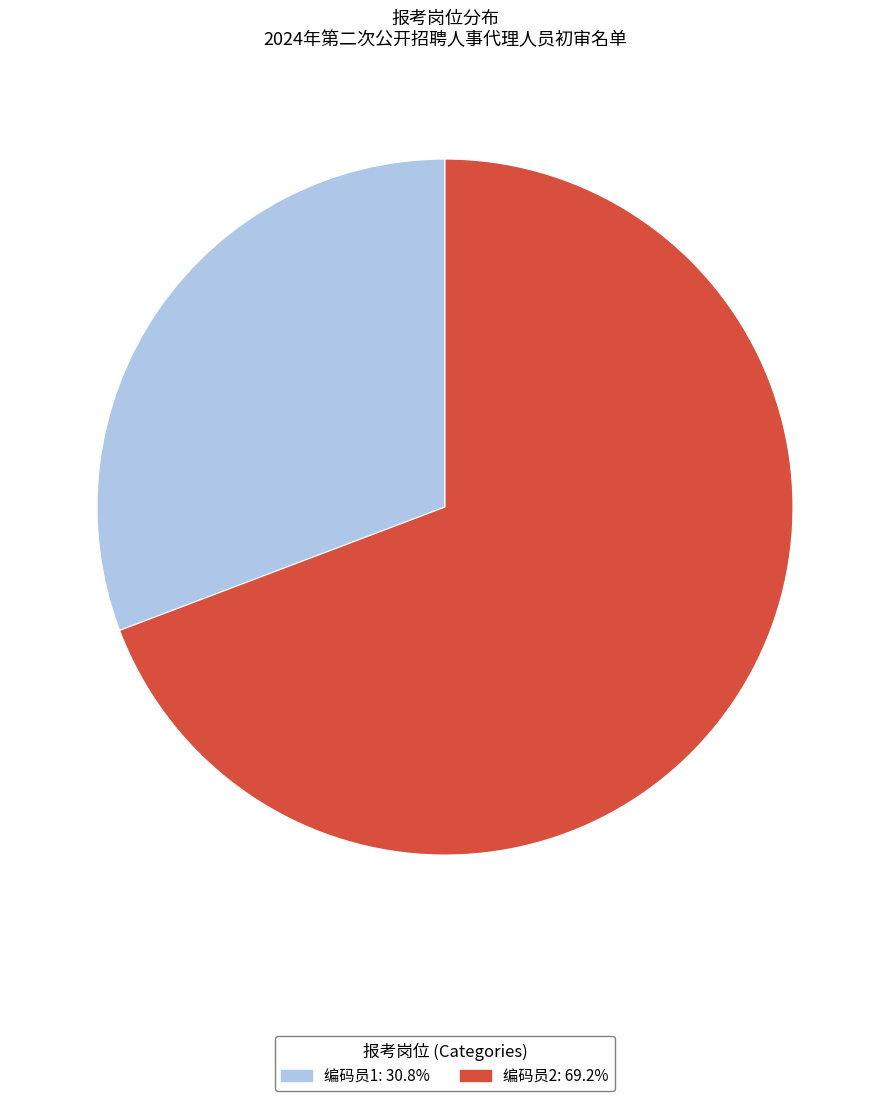

Which category accounts for the majority?

编码员2